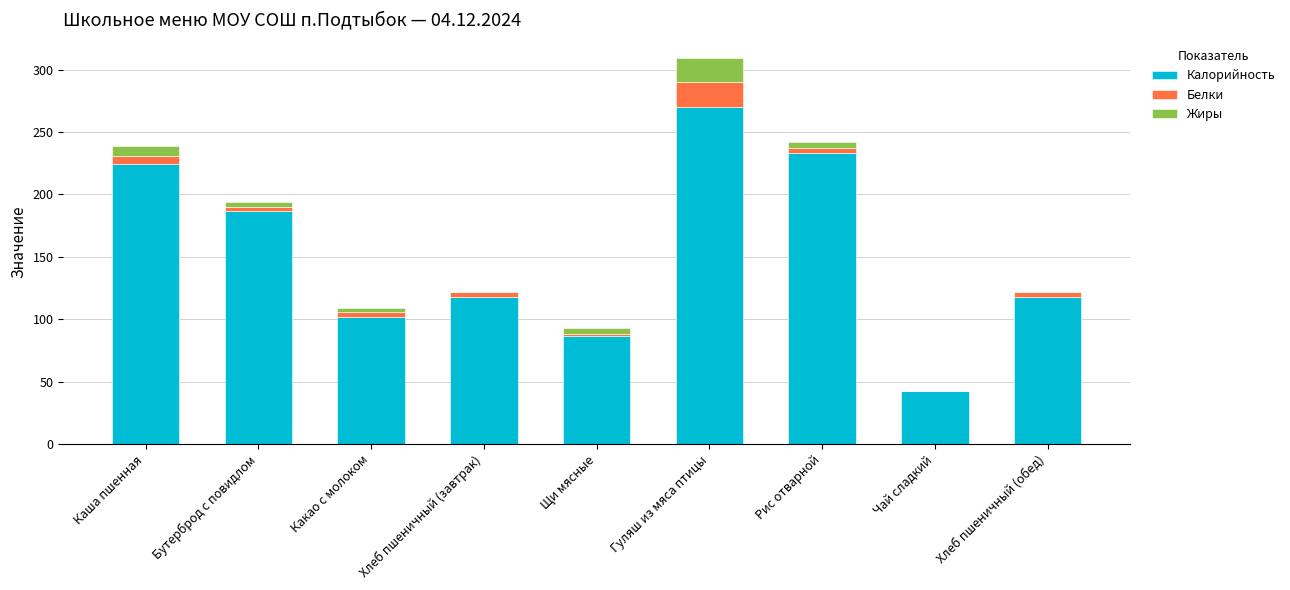

At which label does Калорийность reach its peak?

Гуляш из мяса птицы